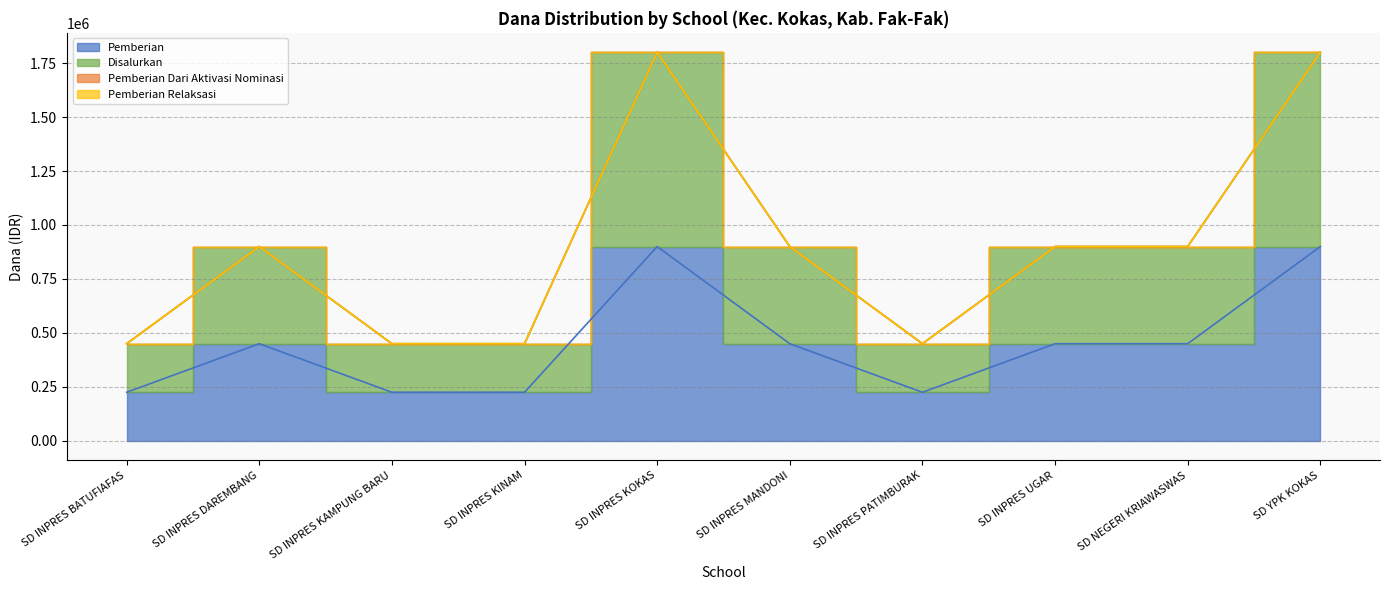

At how many categories does at least one series exceed 388212?

10